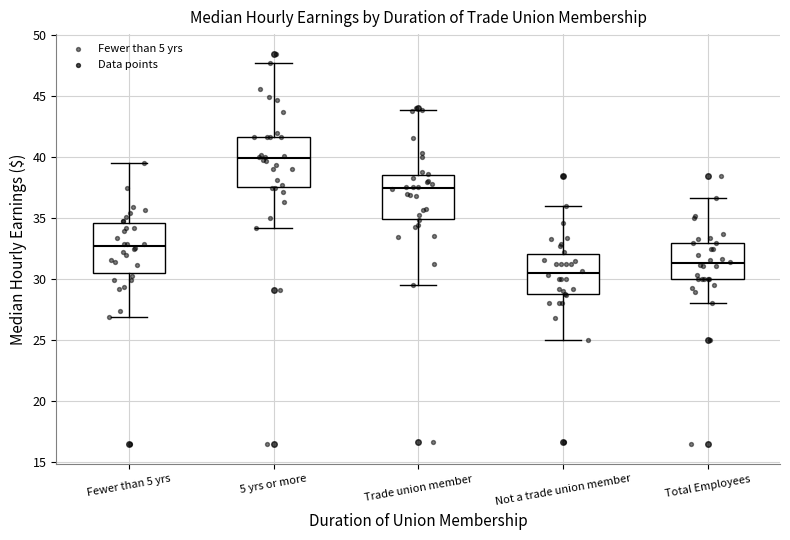

Reading left to right, transcribe this box plot: for each box, give where its median line is, the range the box spans, and where its two whiskers end, as read against the y-axis. The values are not printed on the chart, so give them approximately, as read against the axis.

Fewer than 5 yrs: median 32.5, box 30.5 to 34.5, whiskers 27.0 to 39.5
5 yrs or more: median 40.0, box 37.5 to 41.5, whiskers 34.0 to 47.5
Trade union member: median 37.5, box 35.0 to 38.5, whiskers 29.5 to 44.0
Not a trade union member: median 30.5, box 29.0 to 32.0, whiskers 25.0 to 36.0
Total Employees: median 31.5, box 30.0 to 33.0, whiskers 28.0 to 36.5